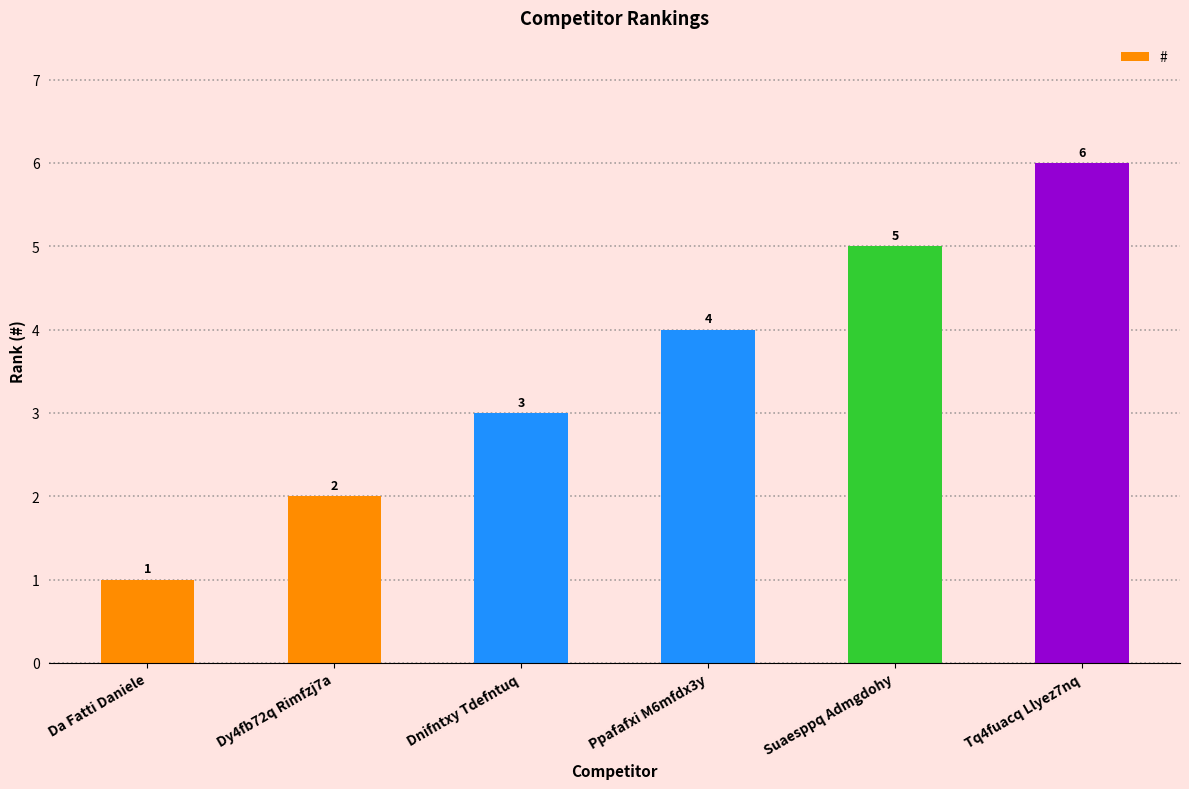

The chart shows a value of 3 at Dnifntxy Tdefntuq. True or false?

True